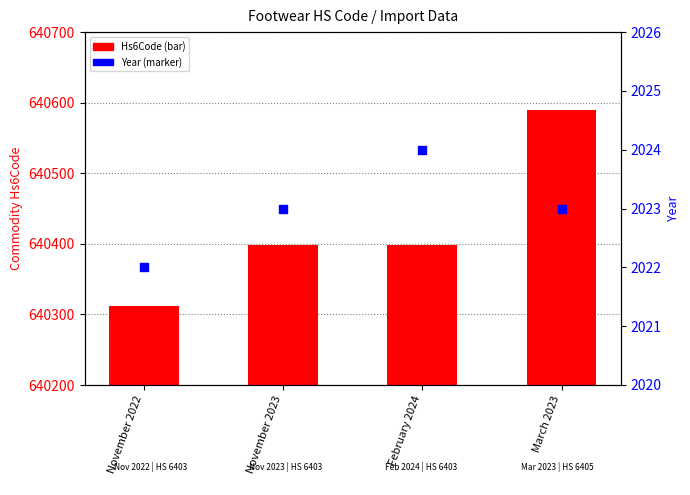

Which series has the largest total across all categories?

Hs6Code (bar)